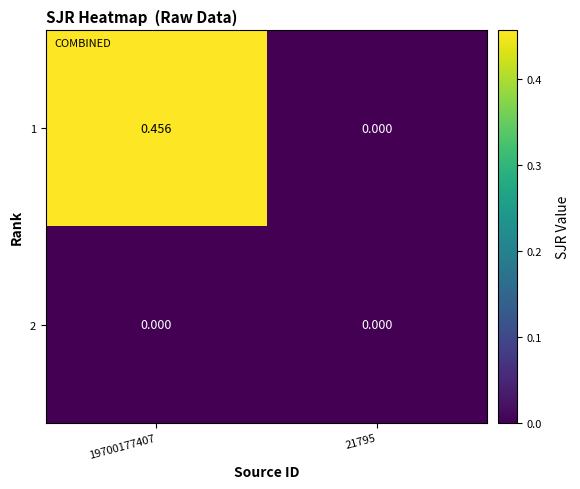

List the series in order of their overall mean, lowest first.

2, 1